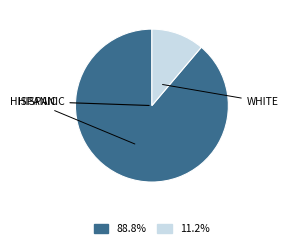

Is there a majority slice in this chart?

Yes